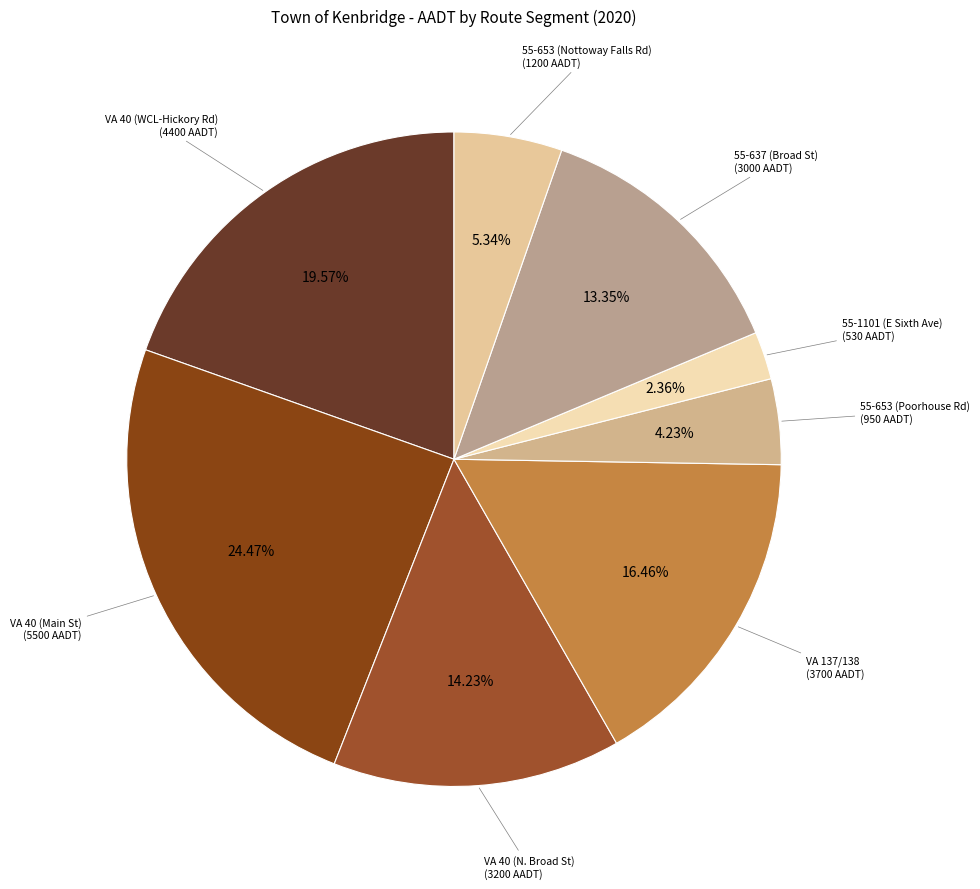

Count the number of slices in the pie.

8